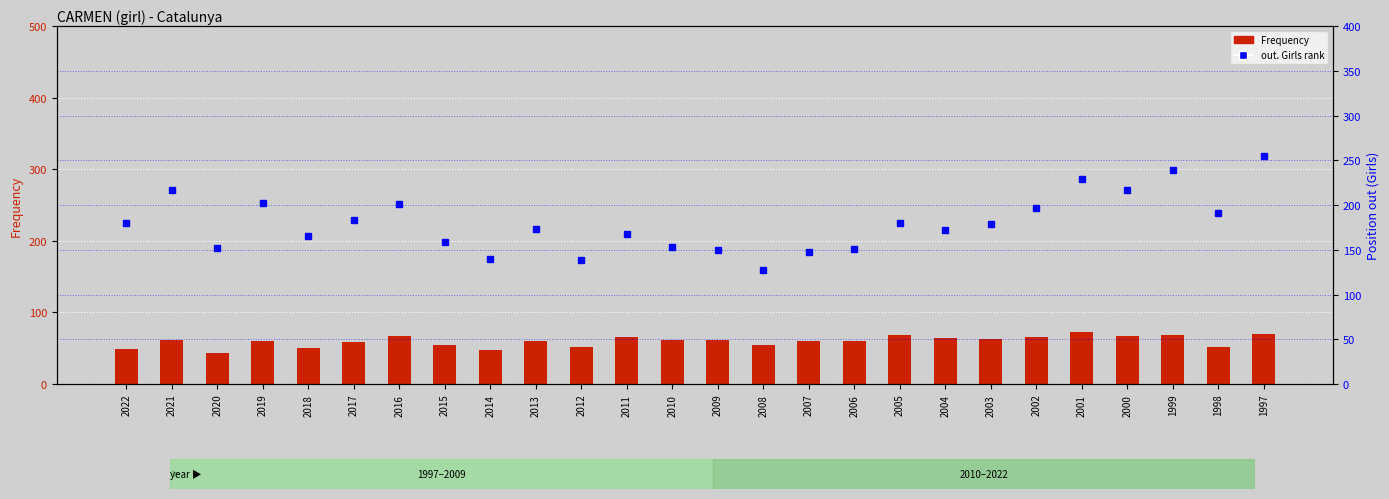

The Frequency series shows 60 at 2007. True or false?

True